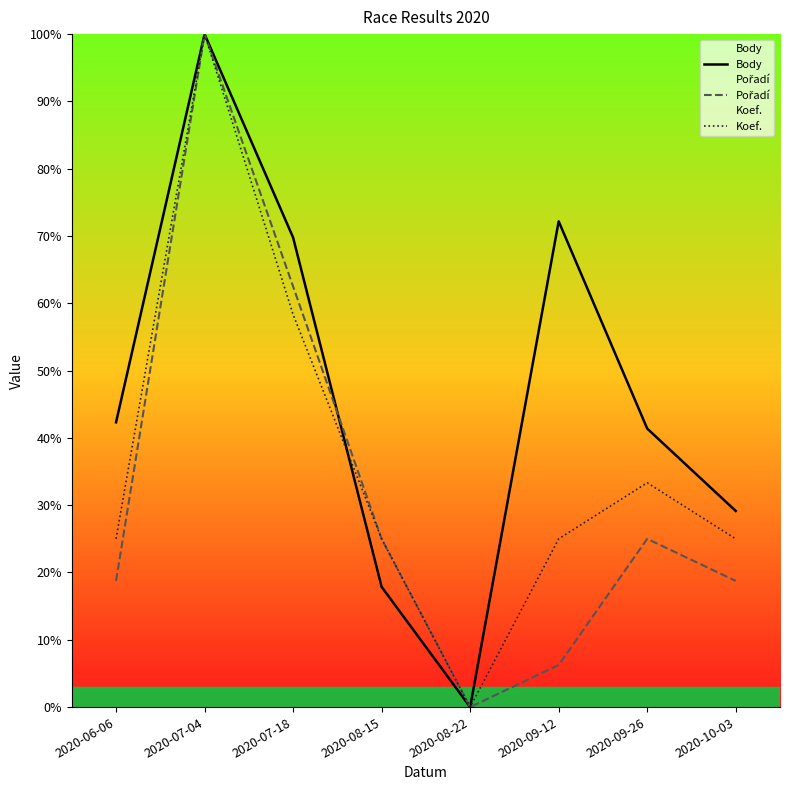

Which label corresponds to the smallest value in the chart?

2020-08-22